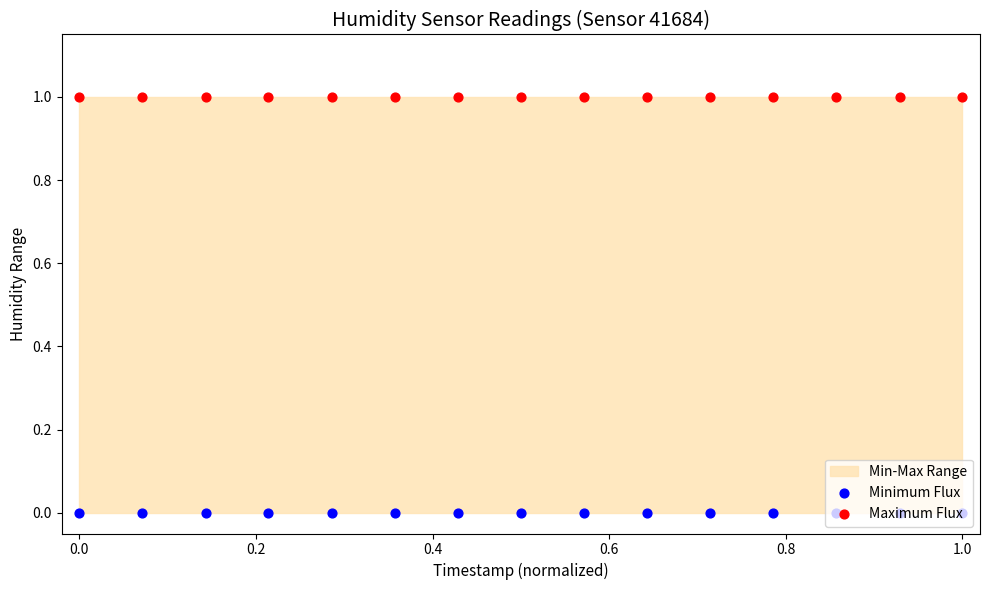

What is the total value across all series at 0.6?

1